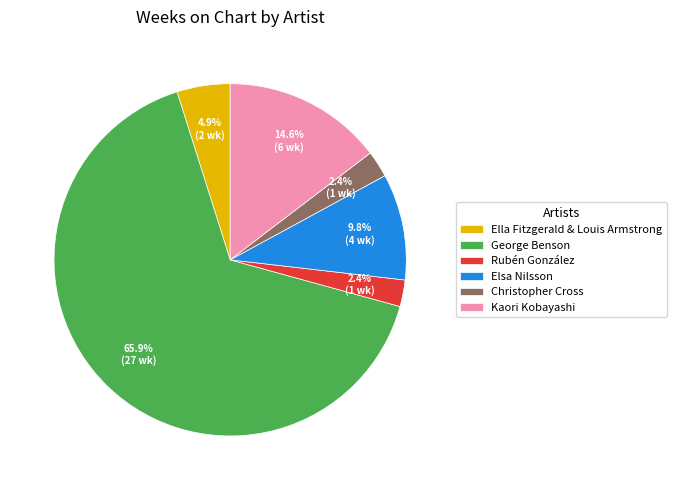

Count the number of slices in the pie.

6